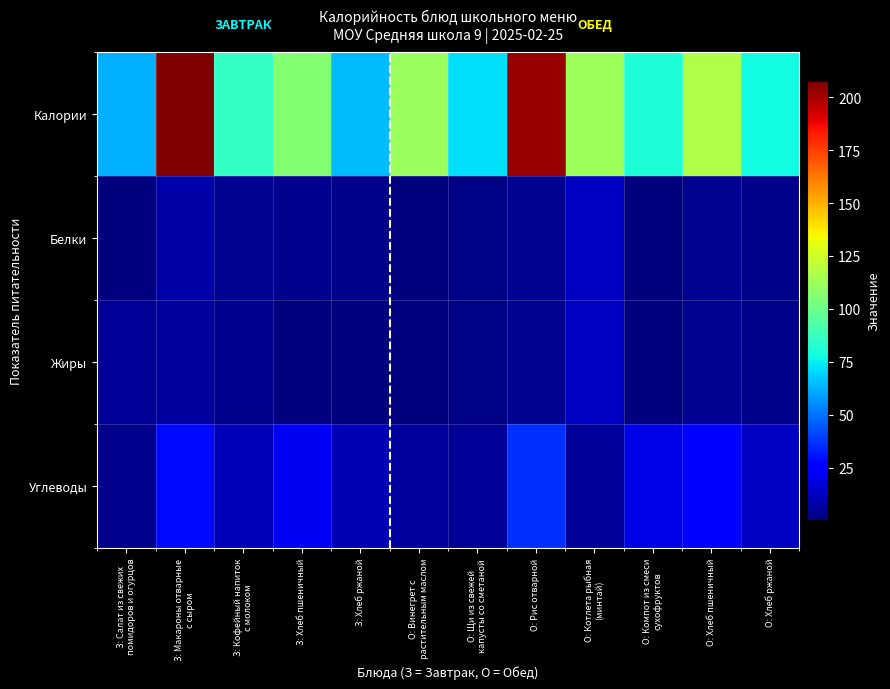

Reading left to right, transcribe all the data shown in this chart.

Калории: З: Салат из свежих
помидоров и огурцов=62.6	З: Макароны отварные
с сыром=207.7	З: Кофейный напиток
с молоком=86.0	З: Хлеб пшеничный=105.8	З: Хлеб ржаной=64.8	О: Винегрет с
растительным маслом=111.8	О: Щи из свежей
капусты со сметаной=72.1	О: Рис отварной=203.5	О: Котлета рыбная
(минтай)=112.2	О: Компот из смеси
сухофруктов=81.0	О: Хлеб пшеничный=117.5	О: Хлеб ржаной=77.7
Белки: З: Салат из свежих
помидоров и огурцов=1.0	З: Макароны отварные
с сыром=7.9	З: Кофейный напиток
с молоком=3.8	З: Хлеб пшеничный=3.6	З: Хлеб ржаной=2.1	О: Винегрет с
растительным маслом=1.1	О: Щи из свежей
капусты со сметаной=1.6	О: Рис отварной=3.7	О: Котлета рыбная
(минтай)=12.9	О: Компот из смеси
сухофруктов=0.5	О: Хлеб пшеничный=4.0	О: Хлеб ржаной=2.5
Жиры: З: Салат из свежих
помидоров и огурцов=5.2	З: Макароны отварные
с сыром=6.8	З: Кофейный напиток
с молоком=2.9	З: Хлеб пшеничный=0.5	З: Хлеб ржаной=0.8	О: Винегрет с
растительным маслом=1.1	О: Щи из свежей
капусты со сметаной=1.6	О: Рис отварной=3.7	О: Котлета рыбная
(минтай)=12.9	О: Компот из смеси
сухофруктов=0.5	О: Хлеб пшеничный=4.0	О: Хлеб ржаной=2.5
Углеводы: З: Салат из свежих
помидоров и огурцов=3.0	З: Макароны отварные
с сыром=28.6	З: Кофейный напиток
с молоком=11.3	З: Хлеб пшеничный=21.7	З: Хлеб ржаной=10.6	О: Винегрет с
растительным маслом=6.8	О: Щи из свежей
капусты со сметаной=5.3	О: Рис отварной=36.5	О: Котлета рыбная
(минтай)=6.1	О: Компот из смеси
сухофруктов=19.8	О: Хлеб пшеничный=24.1	О: Хлеб ржаной=12.8